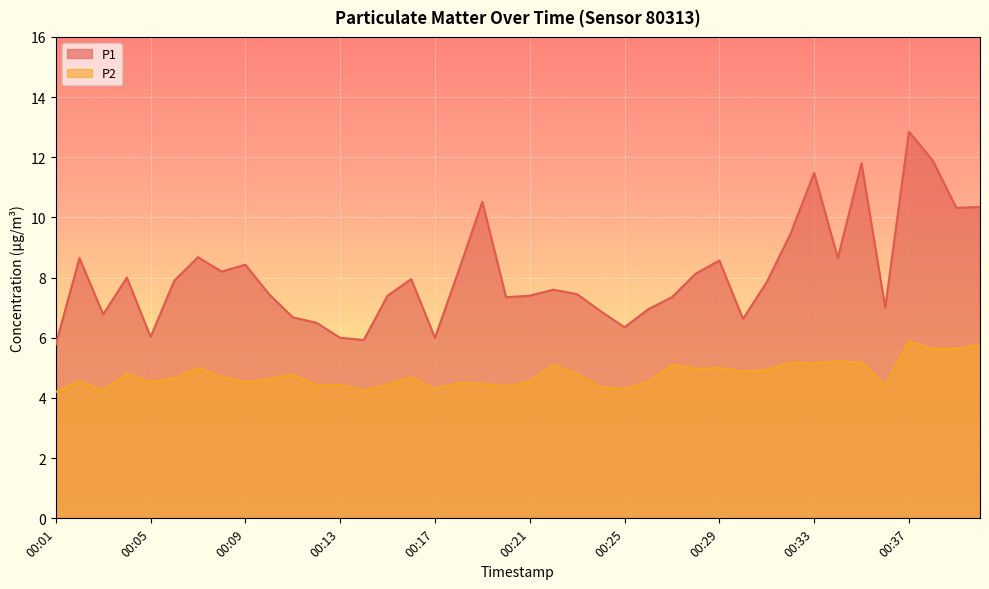

At which category is the sum across all series the highest?

00:37